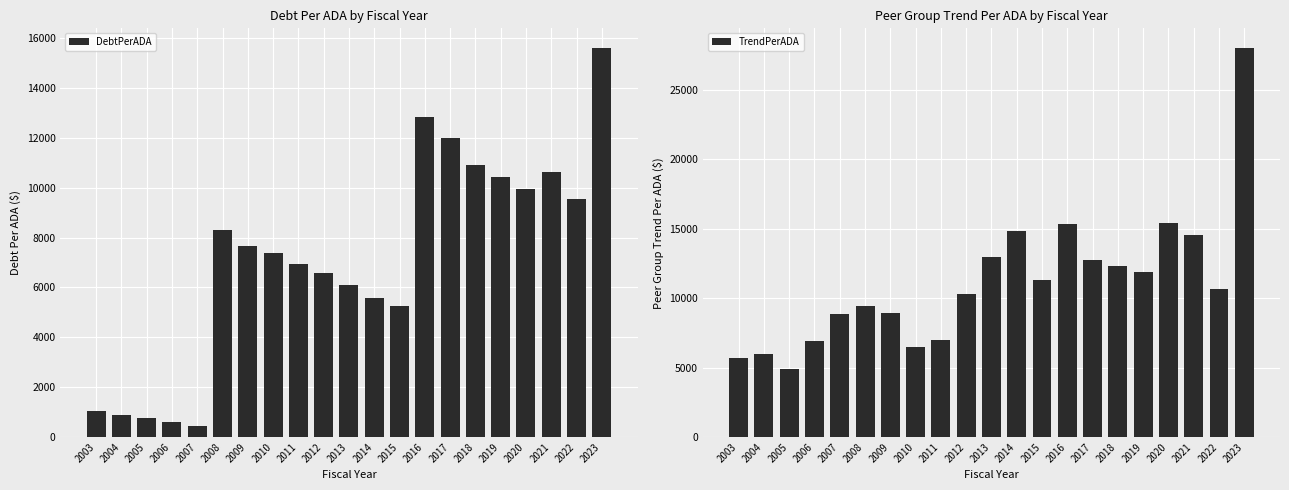

The DebtPerADA series shows 6572.0 at 2012. True or false?

True